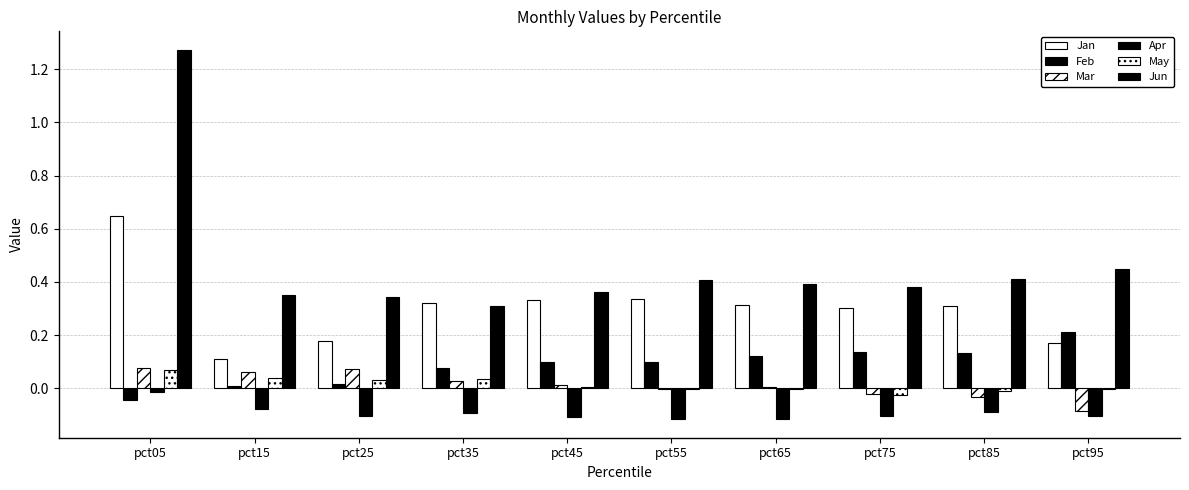

How many groups of bars are there?

10